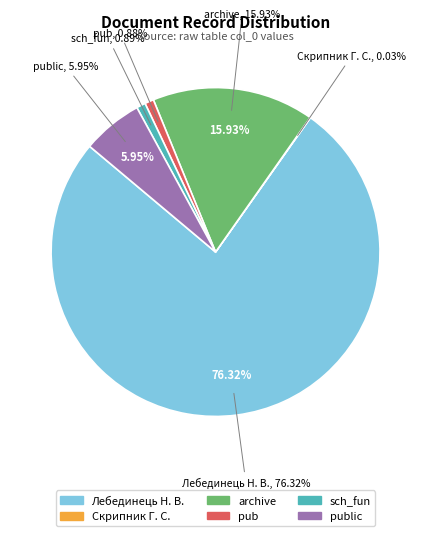

True or false: public accounts for 6% of the total.

True